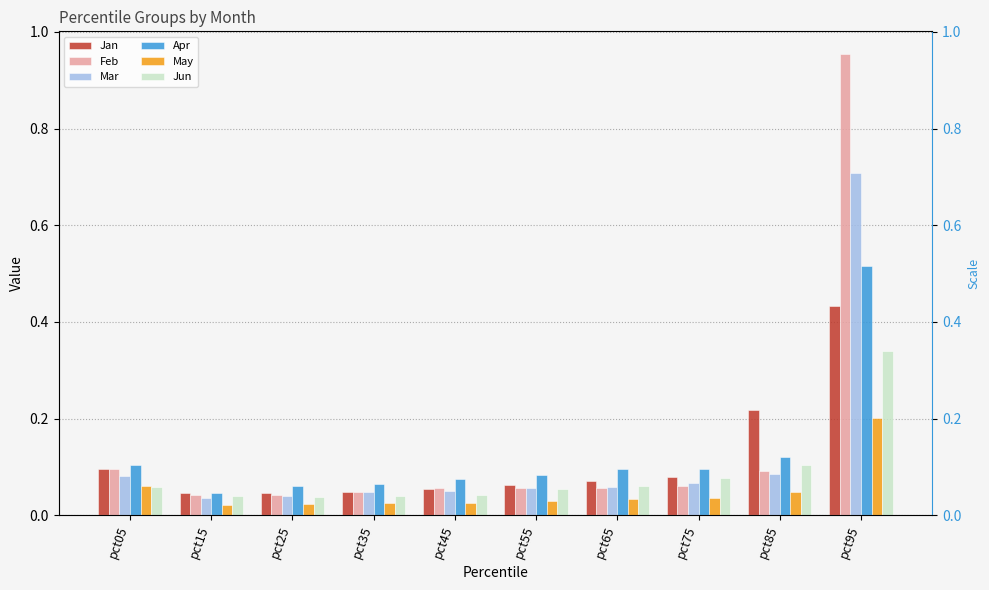

Reading right to left, what are all the values shown in this chart?

Jan: pct95=0.4	pct85=0.2	pct75=0.1	pct65=0.1	pct55=0.1	pct45=0.1	pct35=0.0	pct25=0.0	pct15=0.0	pct05=0.1
Feb: pct95=1.0	pct85=0.1	pct75=0.1	pct65=0.1	pct55=0.1	pct45=0.1	pct35=0.0	pct25=0.0	pct15=0.0	pct05=0.1
Mar: pct95=0.7	pct85=0.1	pct75=0.1	pct65=0.1	pct55=0.1	pct45=0.1	pct35=0.0	pct25=0.0	pct15=0.0	pct05=0.1
Apr: pct95=0.5	pct85=0.1	pct75=0.1	pct65=0.1	pct55=0.1	pct45=0.1	pct35=0.1	pct25=0.1	pct15=0.0	pct05=0.1
May: pct95=0.2	pct85=0.0	pct75=0.0	pct65=0.0	pct55=0.0	pct45=0.0	pct35=0.0	pct25=0.0	pct15=0.0	pct05=0.1
Jun: pct95=0.3	pct85=0.1	pct75=0.1	pct65=0.1	pct55=0.1	pct45=0.0	pct35=0.0	pct25=0.0	pct15=0.0	pct05=0.1